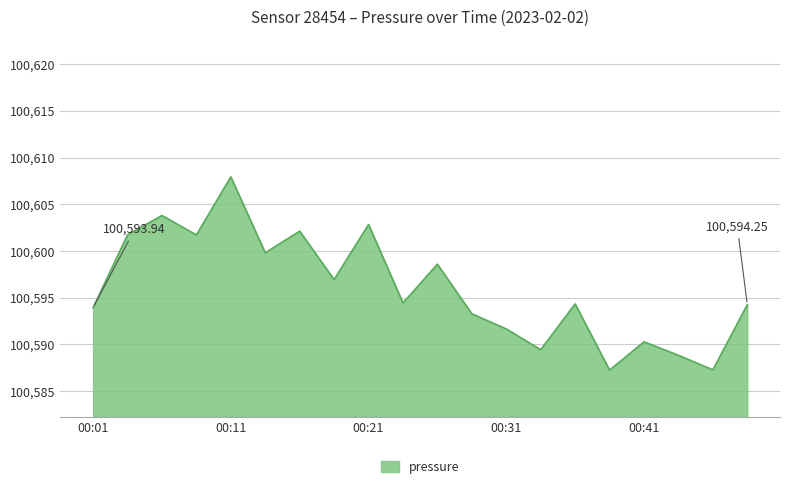

What is the difference between the maximum and minimum values?

20.7